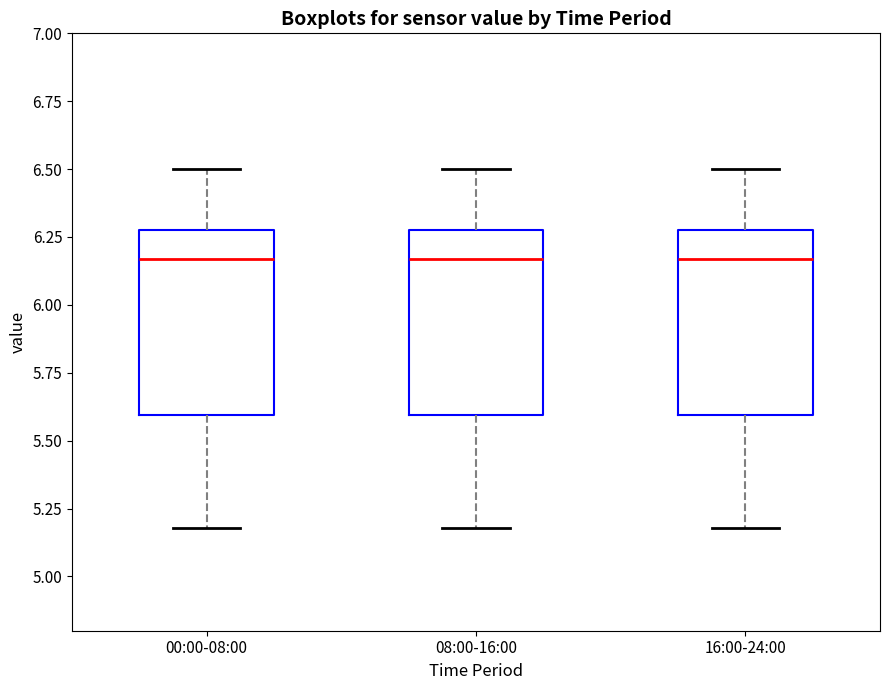

Where does the lower whisker of the box for 00:00-08:00 end on the y-axis? The values are not printed on the chart, so give them approximately, as read against the axis.

5.20